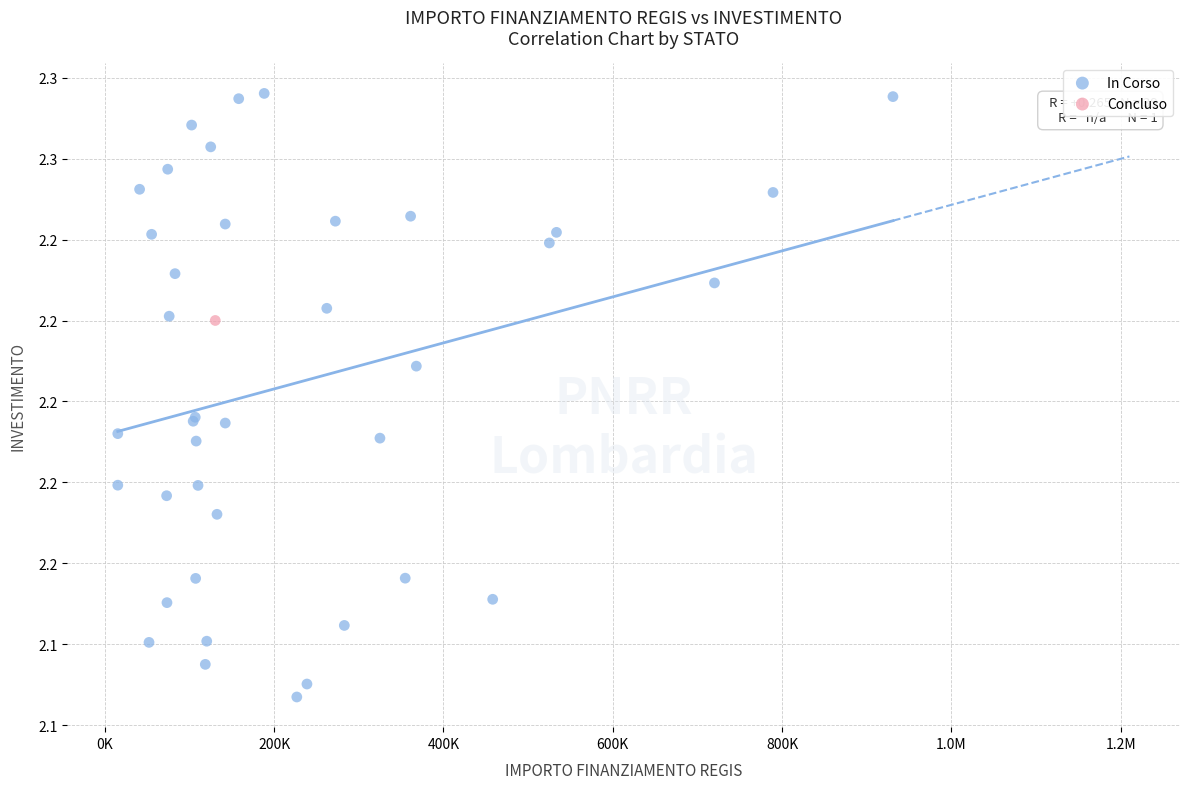

What are all the series names shown in the legend?

In Corso, Concluso